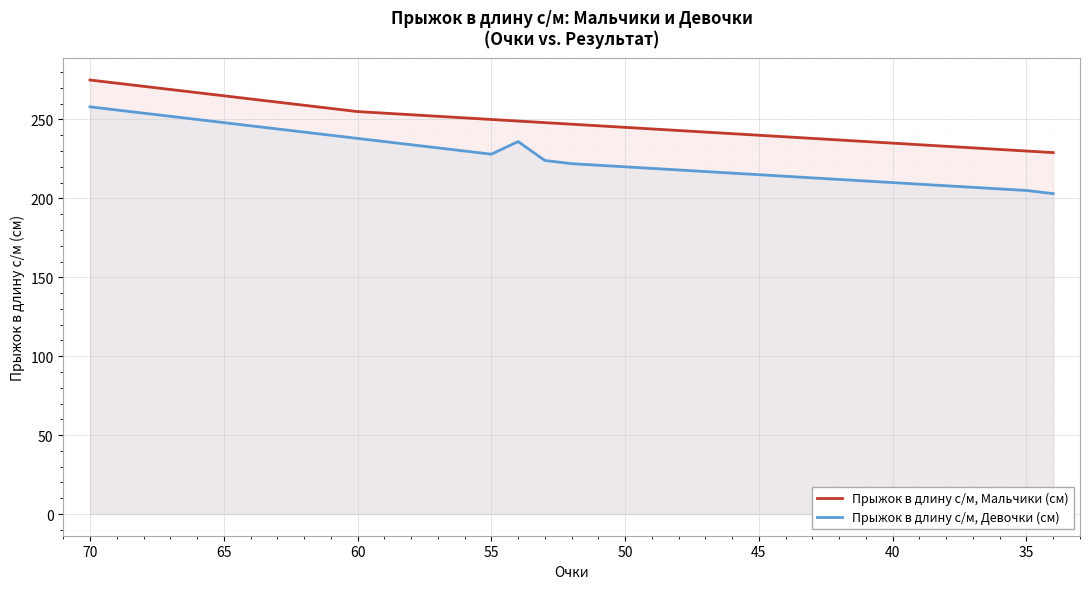

True or false: Прыжок в длину с/м, Мальчики (см) has more than 1 points higher than both neighbors.

False